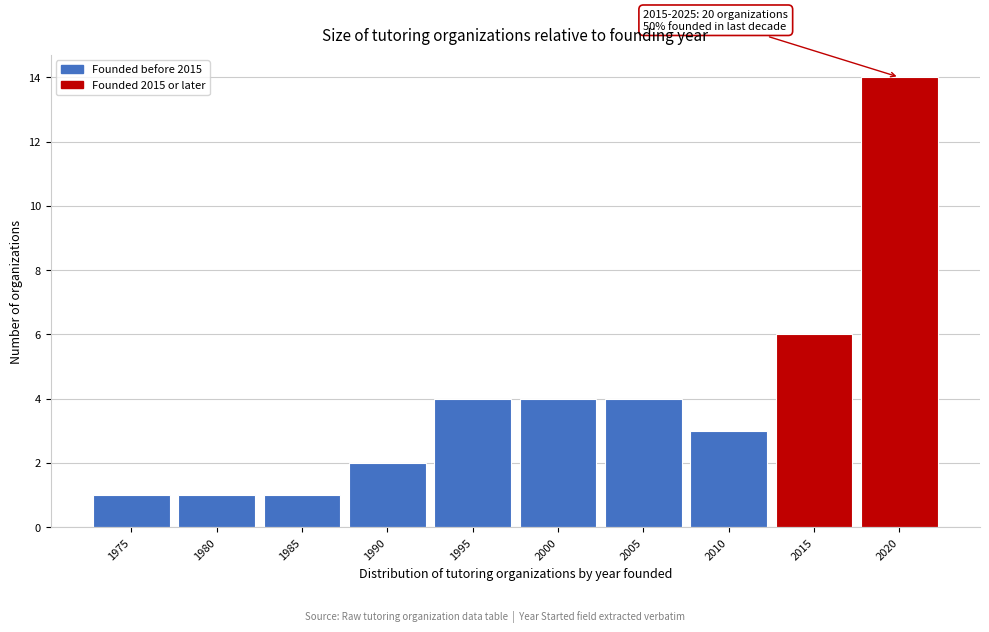

Reading left to right, list all the values displayed in this chart.

1	1	1	2	4	4	4	3	6	14